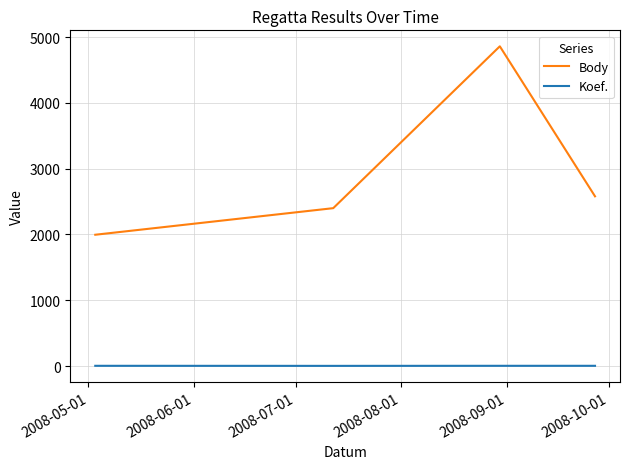

What is the sum of all Koef. values?

15